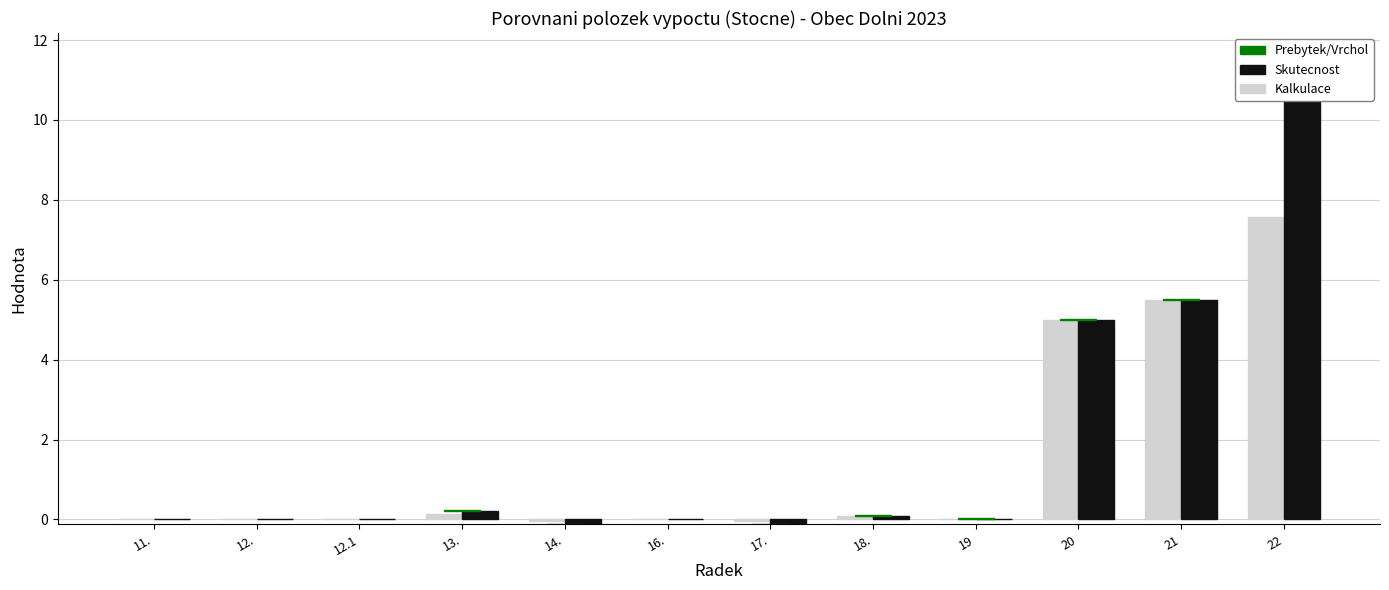

True or false: Kalkulace has a value of 0.0 at 18..

False